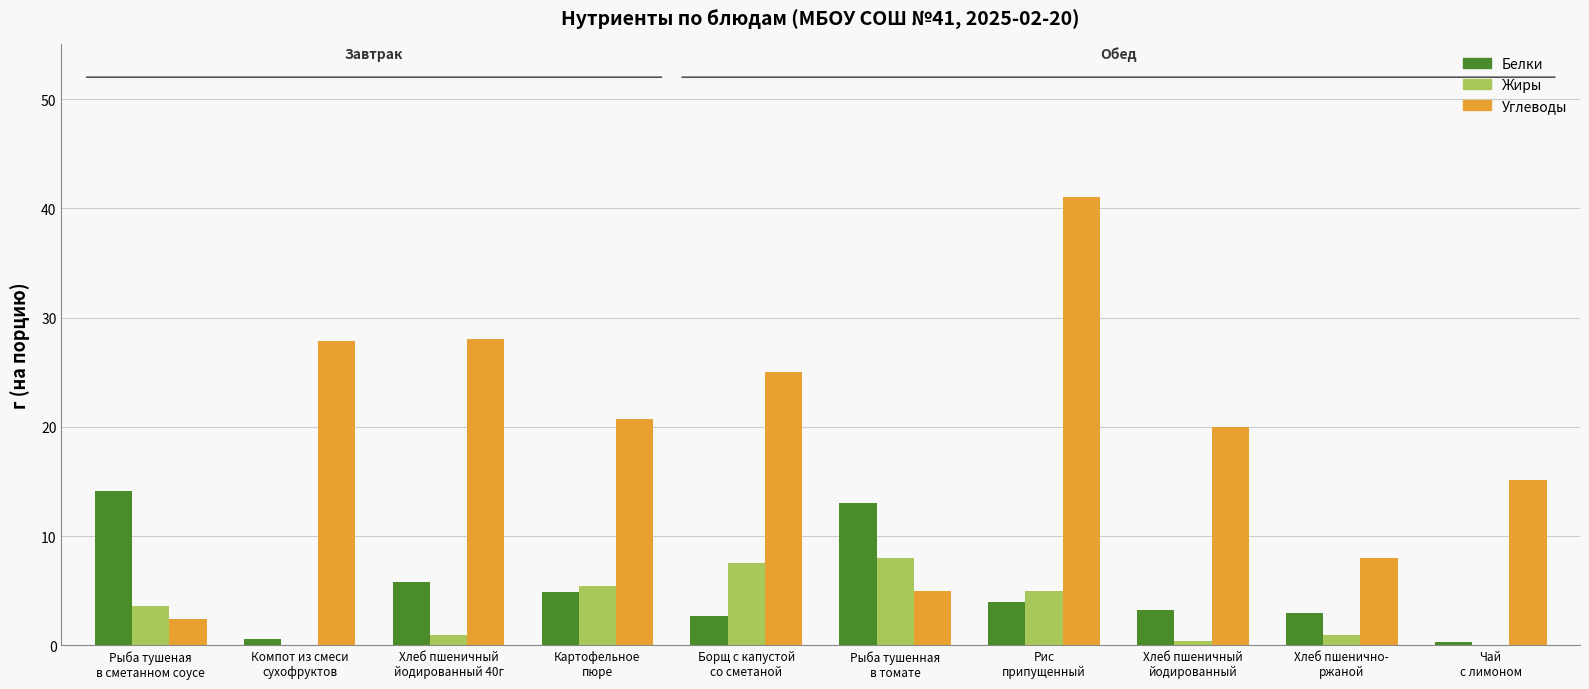

At which category does the chart reach its peak across all series?

Рис
припущенный